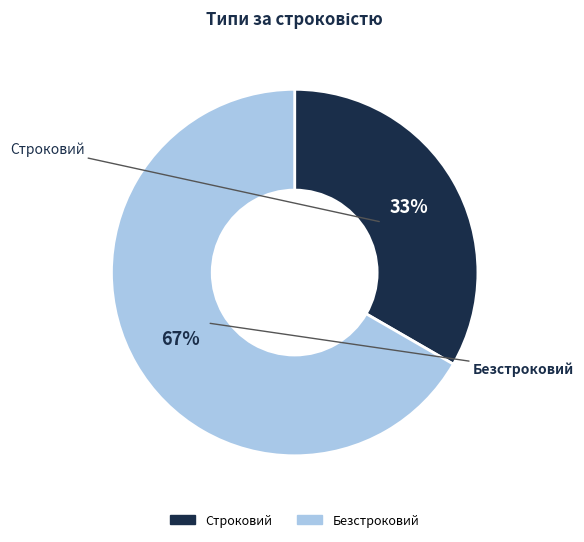

Combined, do Безстроковий and Строковий account for over 50%?

Yes